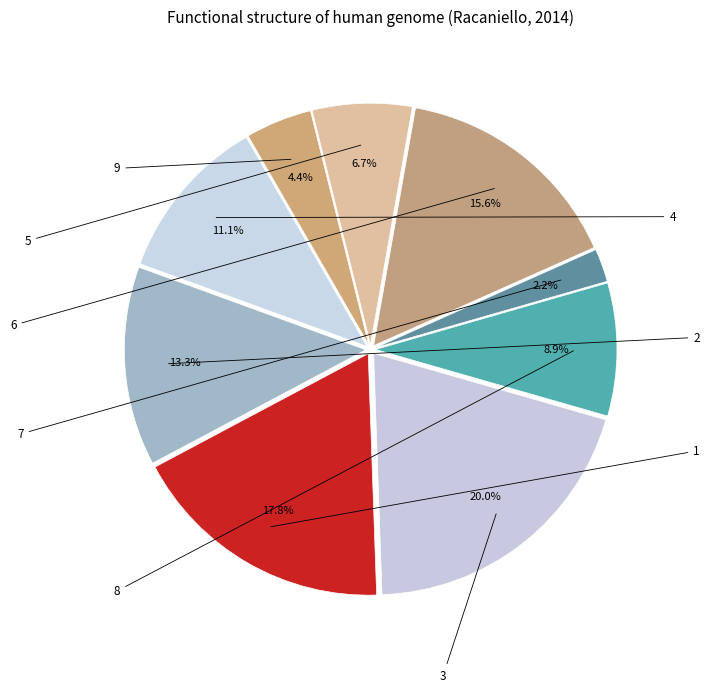

Combined, what portion of the pie is 3 and 1?

37.8%